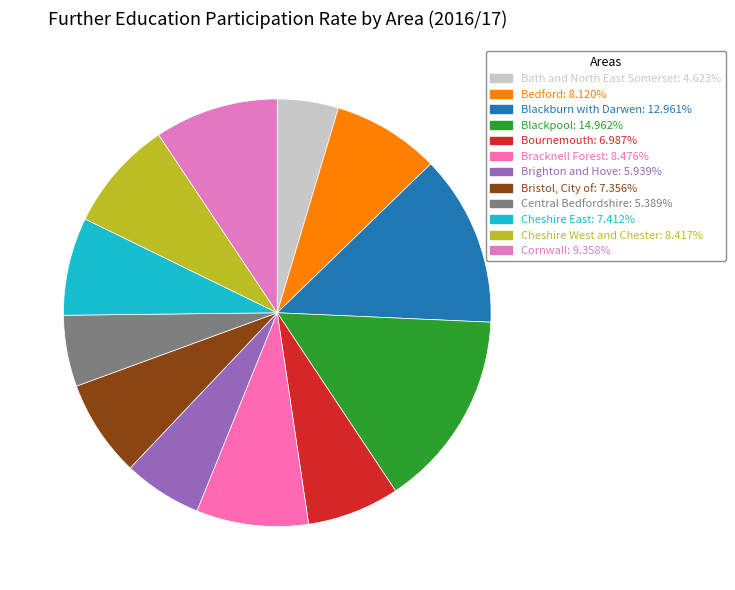

Which category has the smallest portion of the pie?

Bath and North East Somerset